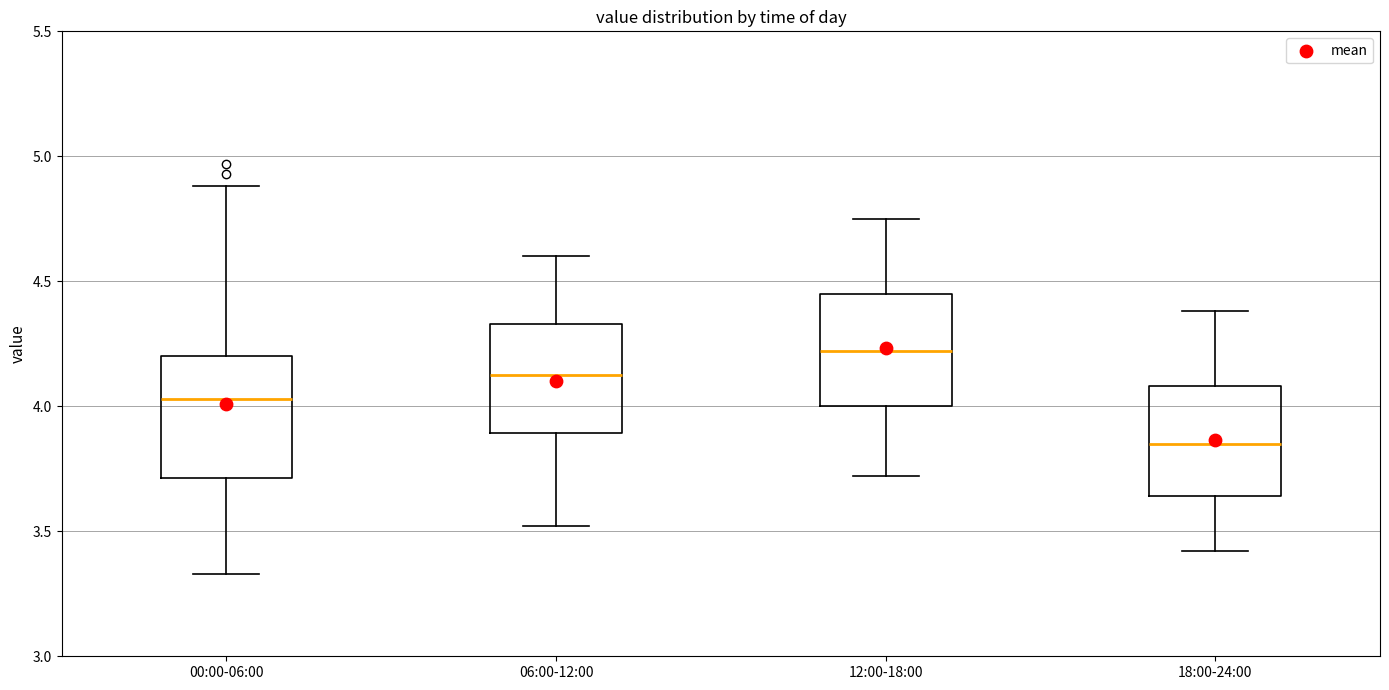

Reading left to right, transcribe this box plot: for each box, give where its median line is, the range the box spans, and where its two whiskers end, as read against the y-axis. The values are not printed on the chart, so give them approximately, as read against the axis.

00:00-06:00: median 4.05, box 3.70 to 4.20, whiskers 3.35 to 4.90
06:00-12:00: median 4.15, box 3.90 to 4.35, whiskers 3.50 to 4.60
12:00-18:00: median 4.20, box 4.00 to 4.45, whiskers 3.70 to 4.75
18:00-24:00: median 3.85, box 3.65 to 4.10, whiskers 3.40 to 4.40